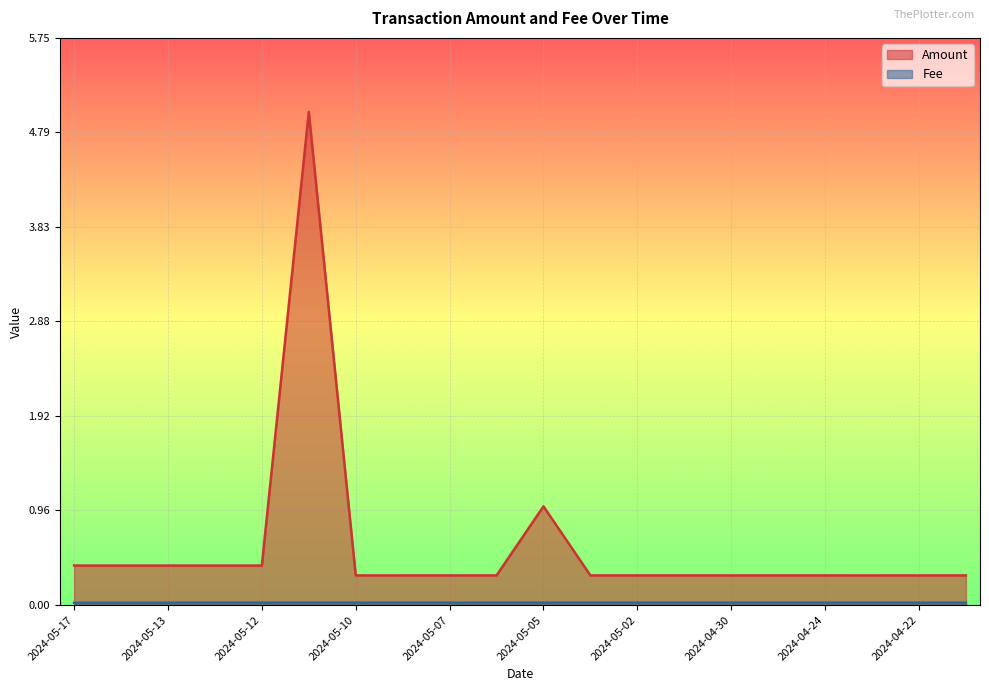

Is it true that Amount equals 0.4 at 2024-05-12?

True